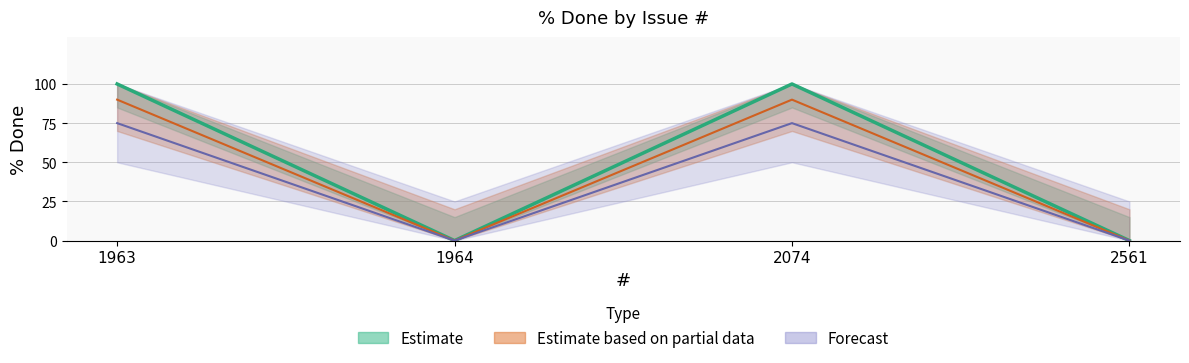

At which category does the data reach its first local peak?

2074